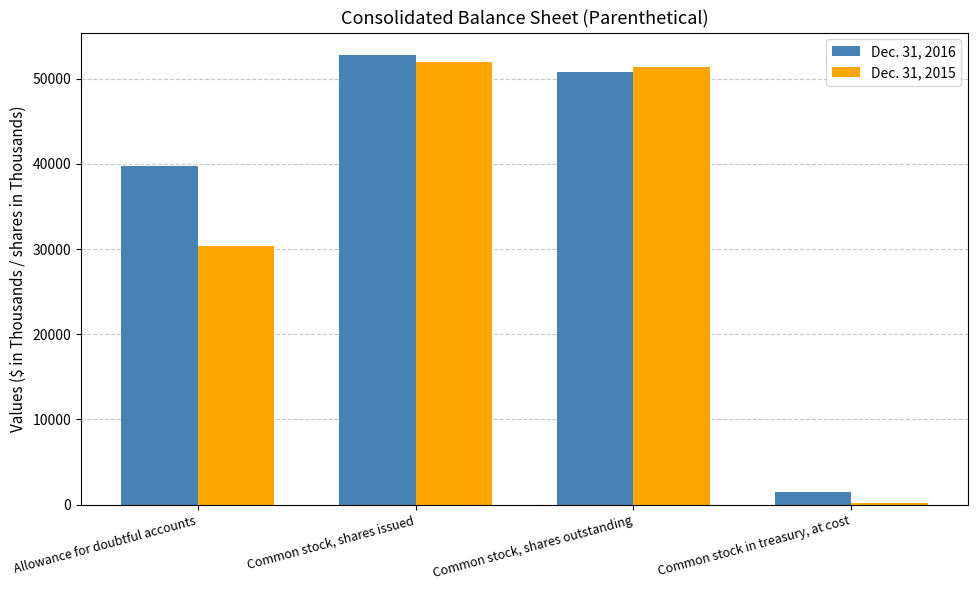

How many series are shown in this chart?

2